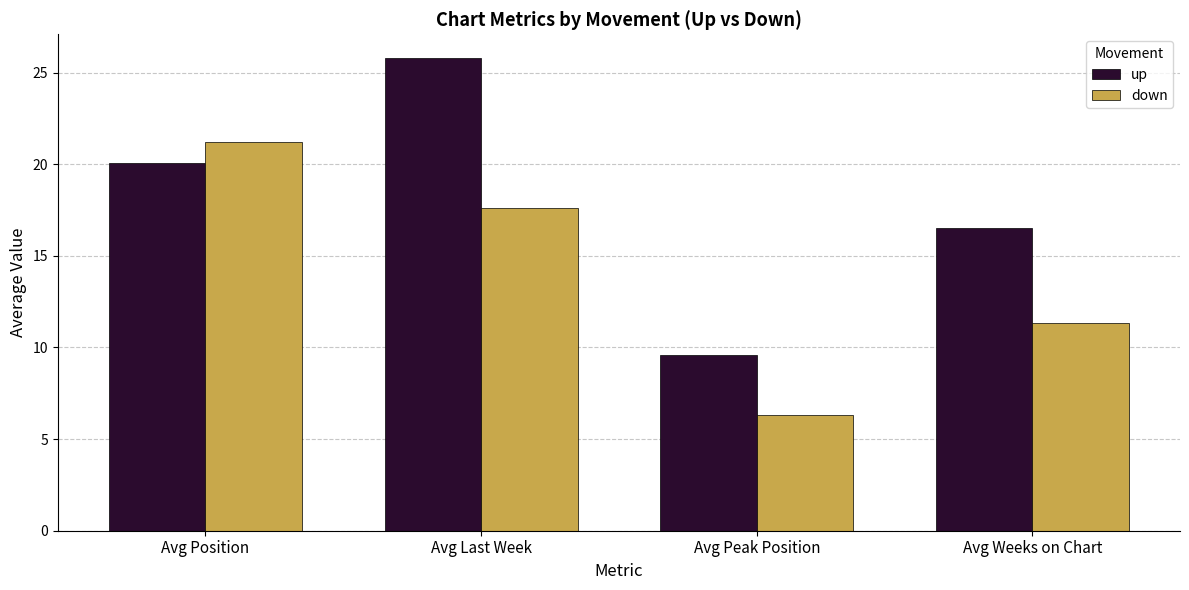

What are all the series names shown in the legend?

up, down